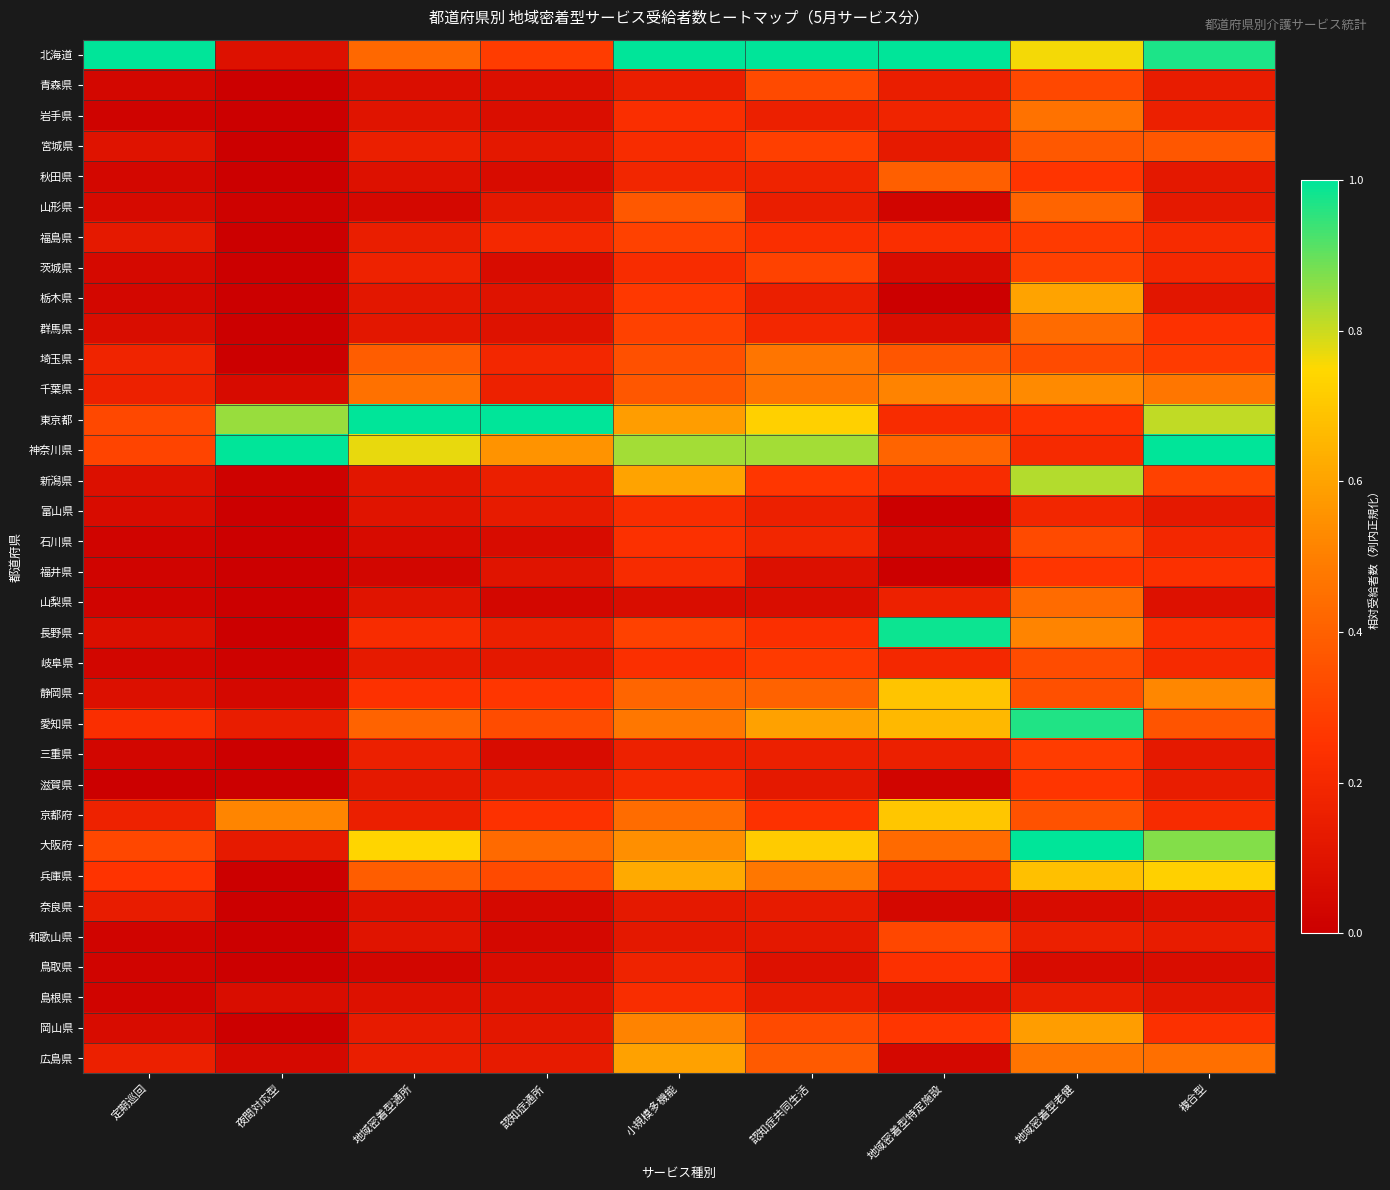

Reading left to right, what are all the values shown in this chart?

北海道: 定期巡回=1.0	夜間対応型=0.1	地域密着型通所=0.4	認知症通所=0.3	小規模多機能=1.0	認知症共同生活=1.0	地域密着型特定施設=1.0	地域密着型老健=0.8	複合型=1.0
青森県: 定期巡回=0.0	夜間対応型=0.0	地域密着型通所=0.1	認知症通所=0.1	小規模多機能=0.1	認知症共同生活=0.3	地域密着型特定施設=0.1	地域密着型老健=0.3	複合型=0.1
岩手県: 定期巡回=0.0	夜間対応型=0.0	地域密着型通所=0.1	認知症通所=0.1	小規模多機能=0.2	認知症共同生活=0.2	地域密着型特定施設=0.2	地域密着型老健=0.5	複合型=0.2
宮城県: 定期巡回=0.1	夜間対応型=0.0	地域密着型通所=0.2	認知症通所=0.1	小規模多機能=0.2	認知症共同生活=0.3	地域密着型特定施設=0.1	地域密着型老健=0.4	複合型=0.4
秋田県: 定期巡回=0.0	夜間対応型=0.0	地域密着型通所=0.1	認知症通所=0.1	小規模多機能=0.2	認知症共同生活=0.2	地域密着型特定施設=0.4	地域密着型老健=0.3	複合型=0.1
山形県: 定期巡回=0.1	夜間対応型=0.0	地域密着型通所=0.0	認知症通所=0.1	小規模多機能=0.4	認知症共同生活=0.1	地域密着型特定施設=0.0	地域密着型老健=0.4	複合型=0.1
福島県: 定期巡回=0.1	夜間対応型=0.0	地域密着型通所=0.1	認知症通所=0.2	小規模多機能=0.3	認知症共同生活=0.2	地域密着型特定施設=0.2	地域密着型老健=0.3	複合型=0.2
茨城県: 定期巡回=0.0	夜間対応型=0.0	地域密着型通所=0.2	認知症通所=0.1	小規模多機能=0.2	認知症共同生活=0.3	地域密着型特定施設=0.1	地域密着型老健=0.3	複合型=0.2
栃木県: 定期巡回=0.0	夜間対応型=0.0	地域密着型通所=0.1	認知症通所=0.1	小規模多機能=0.3	認知症共同生活=0.2	地域密着型特定施設=0.0	地域密着型老健=0.6	複合型=0.1
群馬県: 定期巡回=0.1	夜間対応型=0.0	地域密着型通所=0.1	認知症通所=0.1	小規模多機能=0.3	認知症共同生活=0.2	地域密着型特定施設=0.1	地域密着型老健=0.4	複合型=0.2
埼玉県: 定期巡回=0.2	夜間対応型=0.0	地域密着型通所=0.4	認知症通所=0.2	小規模多機能=0.3	認知症共同生活=0.5	地域密着型特定施設=0.4	地域密着型老健=0.3	複合型=0.3
千葉県: 定期巡回=0.2	夜間対応型=0.1	地域密着型通所=0.5	認知症通所=0.2	小規模多機能=0.4	認知症共同生活=0.5	地域密着型特定施設=0.5	地域密着型老健=0.5	複合型=0.5
東京都: 定期巡回=0.3	夜間対応型=0.9	地域密着型通所=1.0	認知症通所=1.0	小規模多機能=0.6	認知症共同生活=0.7	地域密着型特定施設=0.2	地域密着型老健=0.2	複合型=0.8
神奈川県: 定期巡回=0.3	夜間対応型=1.0	地域密着型通所=0.8	認知症通所=0.6	小規模多機能=0.8	認知症共同生活=0.8	地域密着型特定施設=0.4	地域密着型老健=0.2	複合型=1.0
新潟県: 定期巡回=0.1	夜間対応型=0.0	地域密着型通所=0.1	認知症通所=0.2	小規模多機能=0.6	認知症共同生活=0.3	地域密着型特定施設=0.2	地域密着型老健=0.8	複合型=0.3
富山県: 定期巡回=0.1	夜間対応型=0.0	地域密着型通所=0.1	認知症通所=0.1	小規模多機能=0.2	認知症共同生活=0.2	地域密着型特定施設=0.0	地域密着型老健=0.2	複合型=0.1
石川県: 定期巡回=0.0	夜間対応型=0.0	地域密着型通所=0.1	認知症通所=0.1	小規模多機能=0.2	認知症共同生活=0.2	地域密着型特定施設=0.0	地域密着型老健=0.3	複合型=0.2
福井県: 定期巡回=0.0	夜間対応型=0.0	地域密着型通所=0.0	認知症通所=0.1	小規模多機能=0.2	認知症共同生活=0.1	地域密着型特定施設=0.0	地域密着型老健=0.3	複合型=0.2
山梨県: 定期巡回=0.0	夜間対応型=0.0	地域密着型通所=0.1	認知症通所=0.0	小規模多機能=0.1	認知症共同生活=0.1	地域密着型特定施設=0.2	地域密着型老健=0.4	複合型=0.1
長野県: 定期巡回=0.1	夜間対応型=0.0	地域密着型通所=0.2	認知症通所=0.2	小規模多機能=0.3	認知症共同生活=0.2	地域密着型特定施設=1.0	地域密着型老健=0.5	複合型=0.2
岐阜県: 定期巡回=0.0	夜間対応型=0.0	地域密着型通所=0.1	認知症通所=0.1	小規模多機能=0.2	認知症共同生活=0.3	地域密着型特定施設=0.2	地域密着型老健=0.3	複合型=0.2
静岡県: 定期巡回=0.1	夜間対応型=0.0	地域密着型通所=0.2	認知症通所=0.3	小規模多機能=0.4	認知症共同生活=0.4	地域密着型特定施設=0.7	地域密着型老健=0.3	複合型=0.5
愛知県: 定期巡回=0.2	夜間対応型=0.1	地域密着型通所=0.4	認知症通所=0.3	小規模多機能=0.5	認知症共同生活=0.6	地域密着型特定施設=0.7	地域密着型老健=1.0	複合型=0.4
三重県: 定期巡回=0.0	夜間対応型=0.0	地域密着型通所=0.2	認知症通所=0.1	小規模多機能=0.2	認知症共同生活=0.2	地域密着型特定施設=0.2	地域密着型老健=0.3	複合型=0.1
滋賀県: 定期巡回=0.0	夜間対応型=0.0	地域密着型通所=0.1	認知症通所=0.1	小規模多機能=0.2	認知症共同生活=0.1	地域密着型特定施設=0.0	地域密着型老健=0.3	複合型=0.1
京都府: 定期巡回=0.2	夜間対応型=0.5	地域密着型通所=0.2	認知症通所=0.2	小規模多機能=0.4	認知症共同生活=0.2	地域密着型特定施設=0.7	地域密着型老健=0.4	複合型=0.2
大阪府: 定期巡回=0.3	夜間対応型=0.1	地域密着型通所=0.7	認知症通所=0.4	小規模多機能=0.5	認知症共同生活=0.7	地域密着型特定施設=0.4	地域密着型老健=1.0	複合型=0.9
兵庫県: 定期巡回=0.3	夜間対応型=0.0	地域密着型通所=0.4	認知症通所=0.3	小規模多機能=0.6	認知症共同生活=0.5	地域密着型特定施設=0.2	地域密着型老健=0.7	複合型=0.7
奈良県: 定期巡回=0.1	夜間対応型=0.0	地域密着型通所=0.1	認知症通所=0.0	小規模多機能=0.1	認知症共同生活=0.1	地域密着型特定施設=0.0	地域密着型老健=0.1	複合型=0.1
和歌山県: 定期巡回=0.0	夜間対応型=0.0	地域密着型通所=0.1	認知症通所=0.0	小規模多機能=0.1	認知症共同生活=0.1	地域密着型特定施設=0.3	地域密着型老健=0.2	複合型=0.1
鳥取県: 定期巡回=0.0	夜間対応型=0.0	地域密着型通所=0.0	認知症通所=0.1	小規模多機能=0.2	認知症共同生活=0.1	地域密着型特定施設=0.2	地域密着型老健=0.1	複合型=0.1
島根県: 定期巡回=0.0	夜間対応型=0.1	地域密着型通所=0.1	認知症通所=0.1	小規模多機能=0.2	認知症共同生活=0.1	地域密着型特定施設=0.1	地域密着型老健=0.1	複合型=0.1
岡山県: 定期巡回=0.1	夜間対応型=0.0	地域密着型通所=0.1	認知症通所=0.1	小規模多機能=0.5	認知症共同生活=0.3	地域密着型特定施設=0.3	地域密着型老健=0.6	複合型=0.2
広島県: 定期巡回=0.2	夜間対応型=0.0	地域密着型通所=0.1	認知症通所=0.1	小規模多機能=0.6	認知症共同生活=0.4	地域密着型特定施設=0.0	地域密着型老健=0.5	複合型=0.4